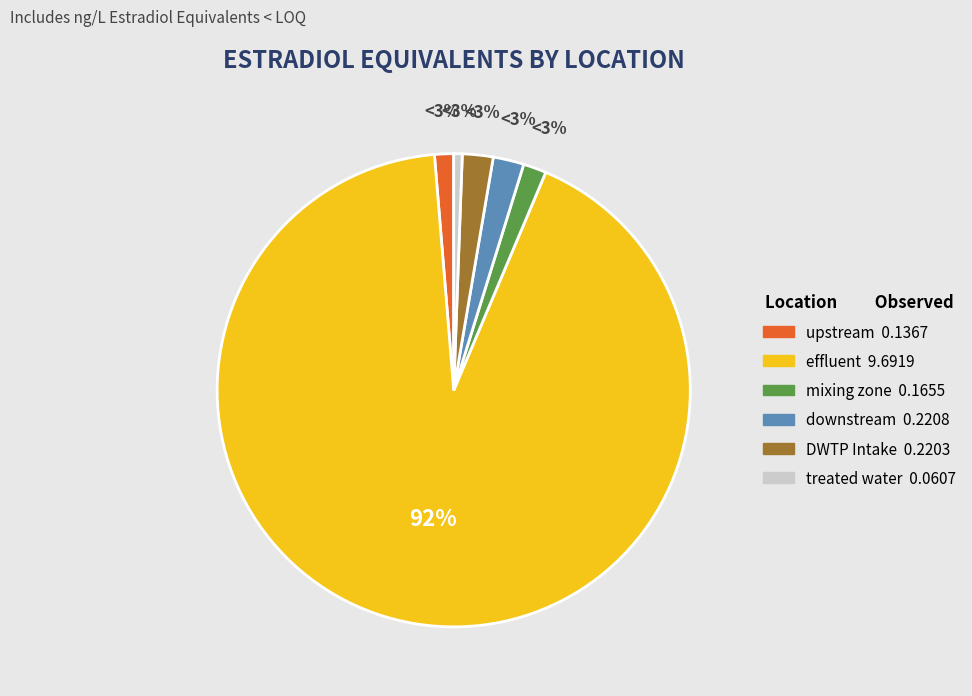

Is effluent the majority of the pie?

Yes